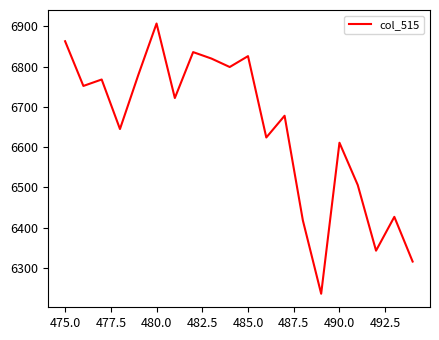

What is the difference between the maximum and minimum values?

671